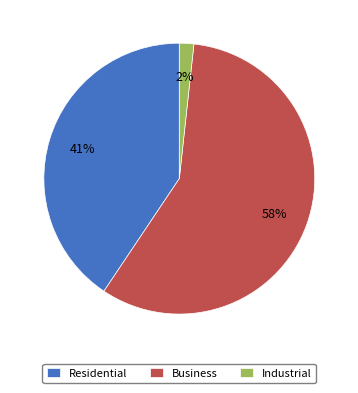

The Business slice represents 58% of the pie. True or false?

True